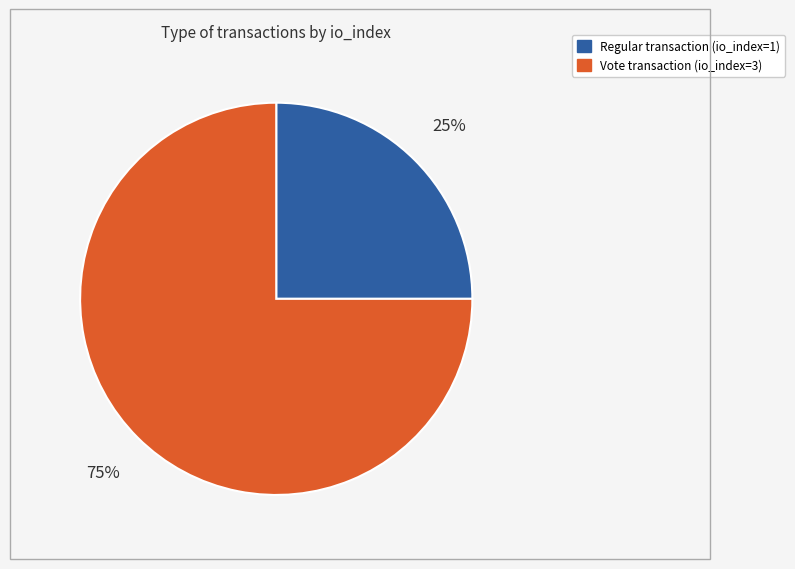

Is Vote the majority of the pie?

Yes